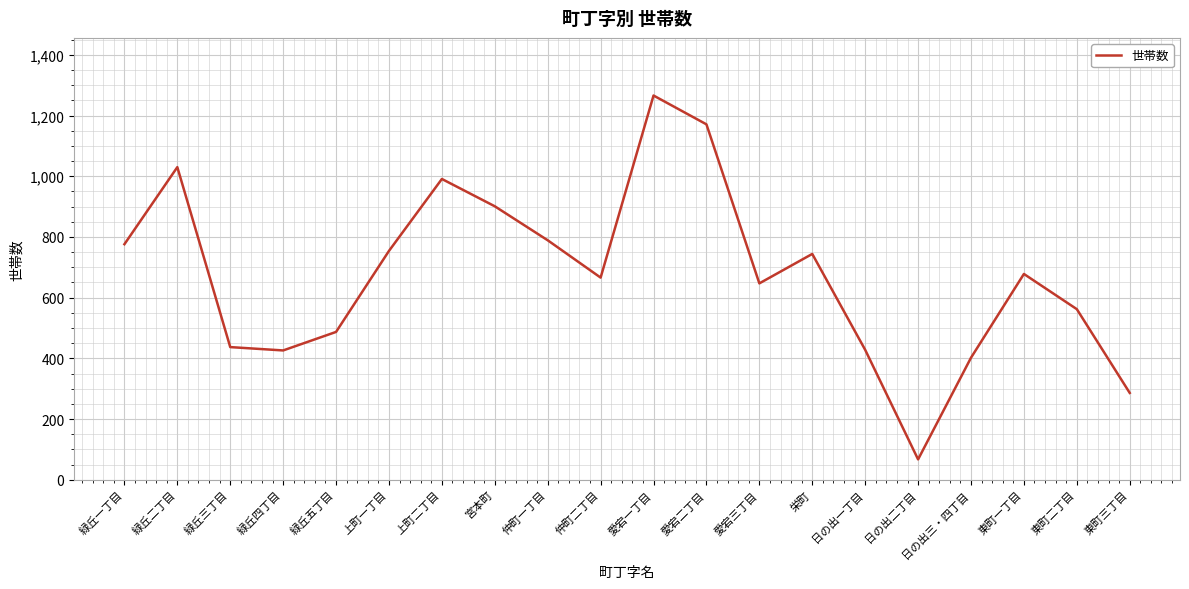

What is the change in value from 宮本町 to 愛宕二丁目?

+270